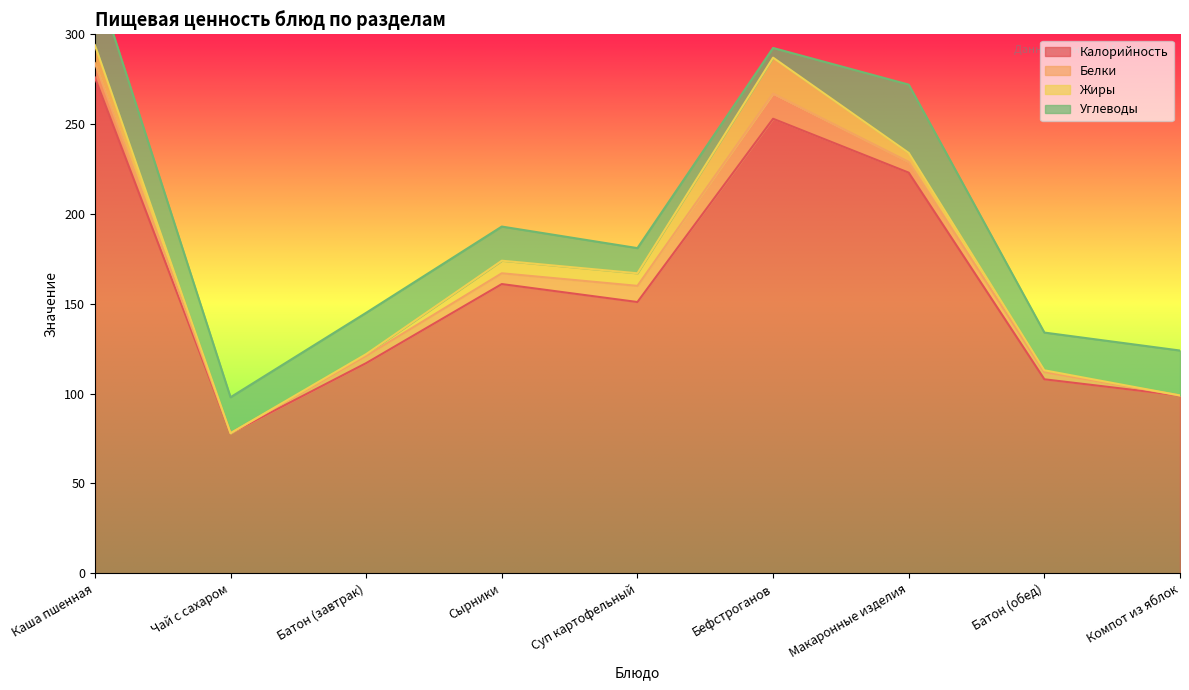

What is the label of the 1st point from the left?

Каша пшенная